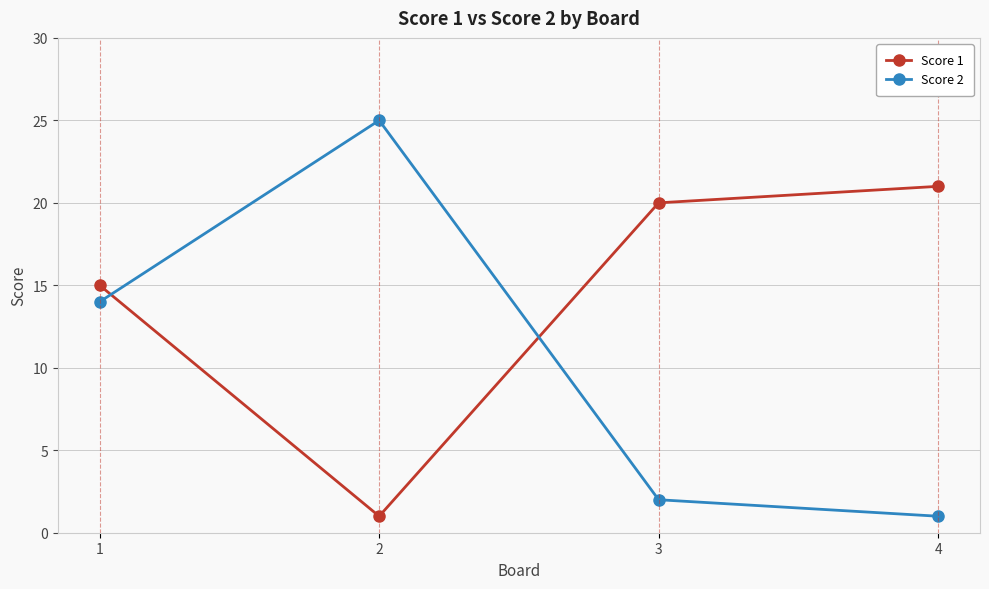

Reading left to right, list all the values displayed in this chart.

Score 1: 15	1	20	21
Score 2: 14	25	2	1